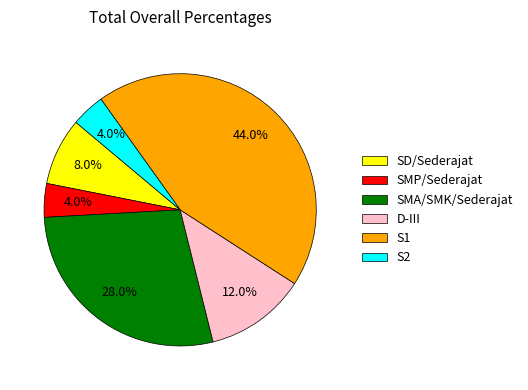

To the nearest percent, what is the average slice percentage?

17%